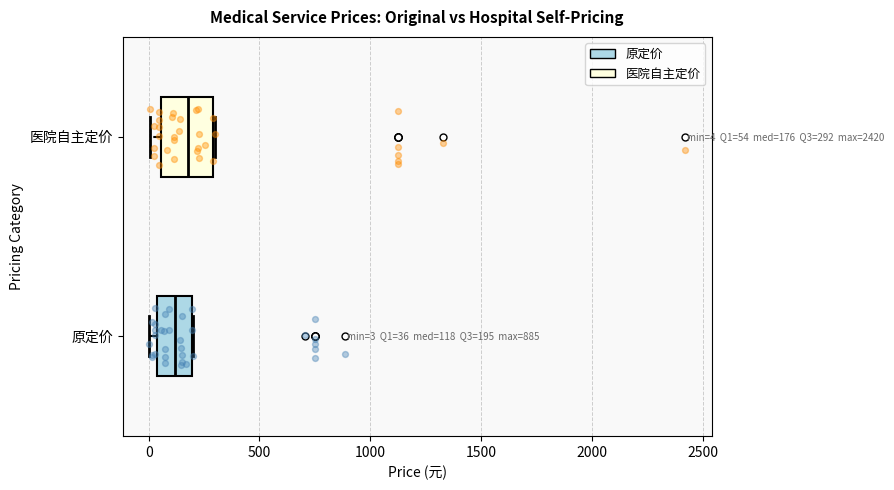

Which box has the furthest to the left median line?

原定价